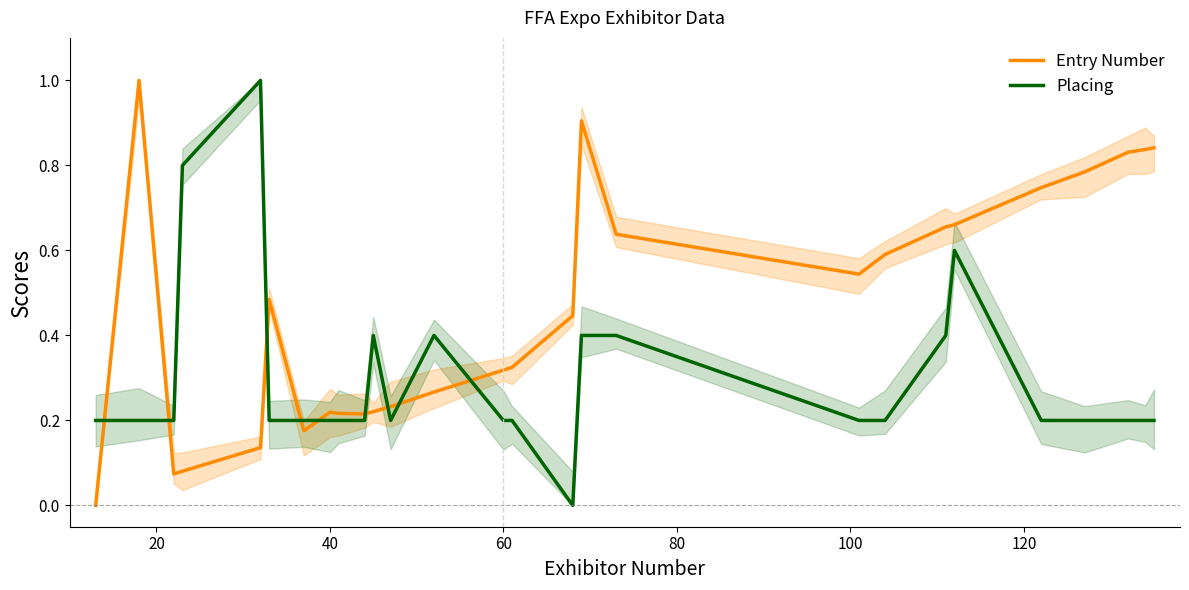

The value of Placing at 60 is 0.1. True or false?

False